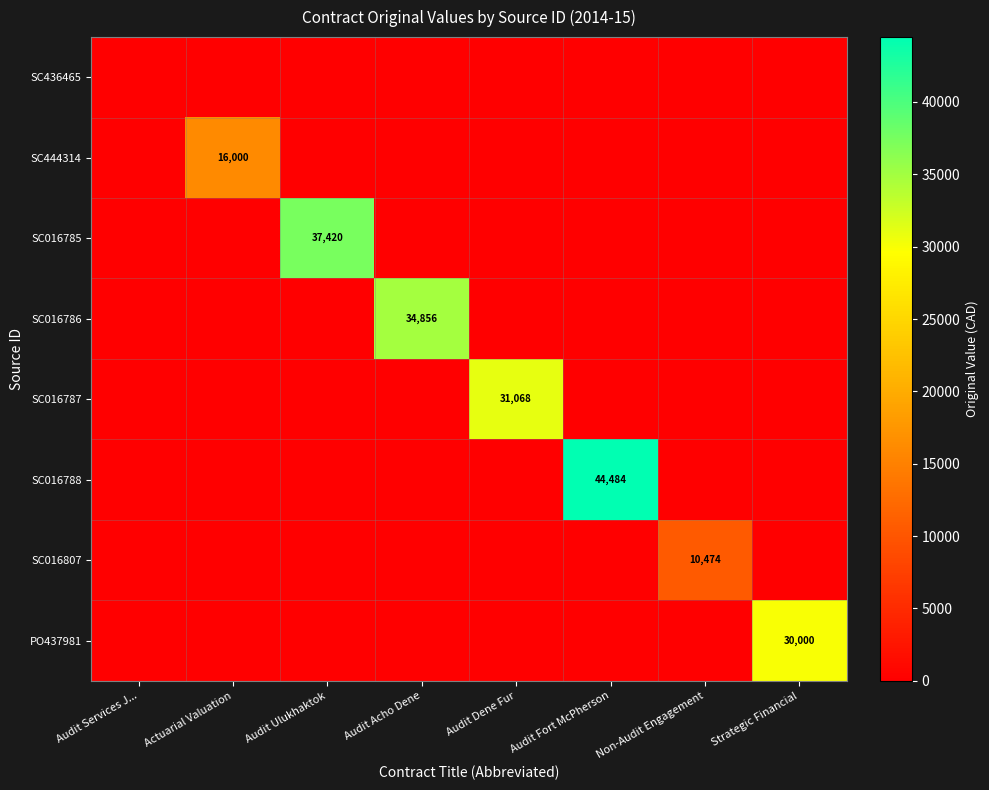

How many data points does each series have?

8